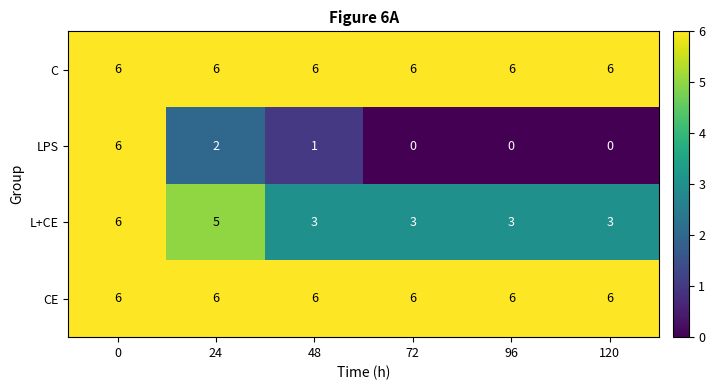

Reading left to right, extract all data points from this chart.

C: 0=6	24=6	48=6	72=6	96=6	120=6
LPS: 0=6	24=2	48=1	72=0	96=0	120=0
L+CE: 0=6	24=5	48=3	72=3	96=3	120=3
CE: 0=6	24=6	48=6	72=6	96=6	120=6